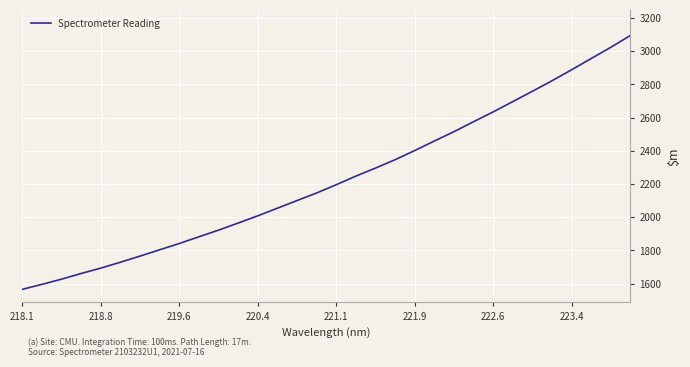

What is the minimum value shown in the chart?

1565.4